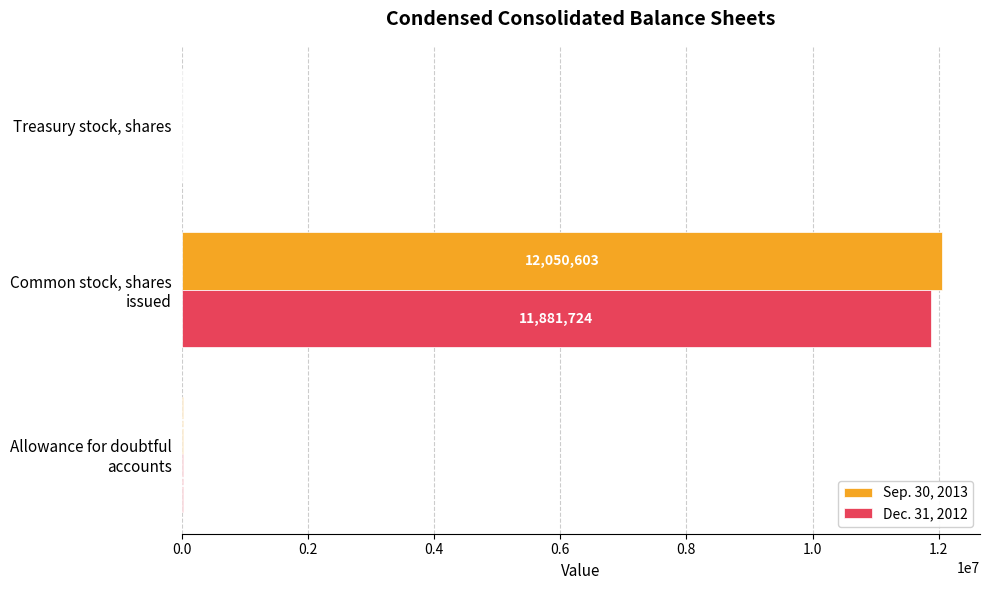

What are all the series names shown in the legend?

Sep. 30, 2013, Dec. 31, 2012